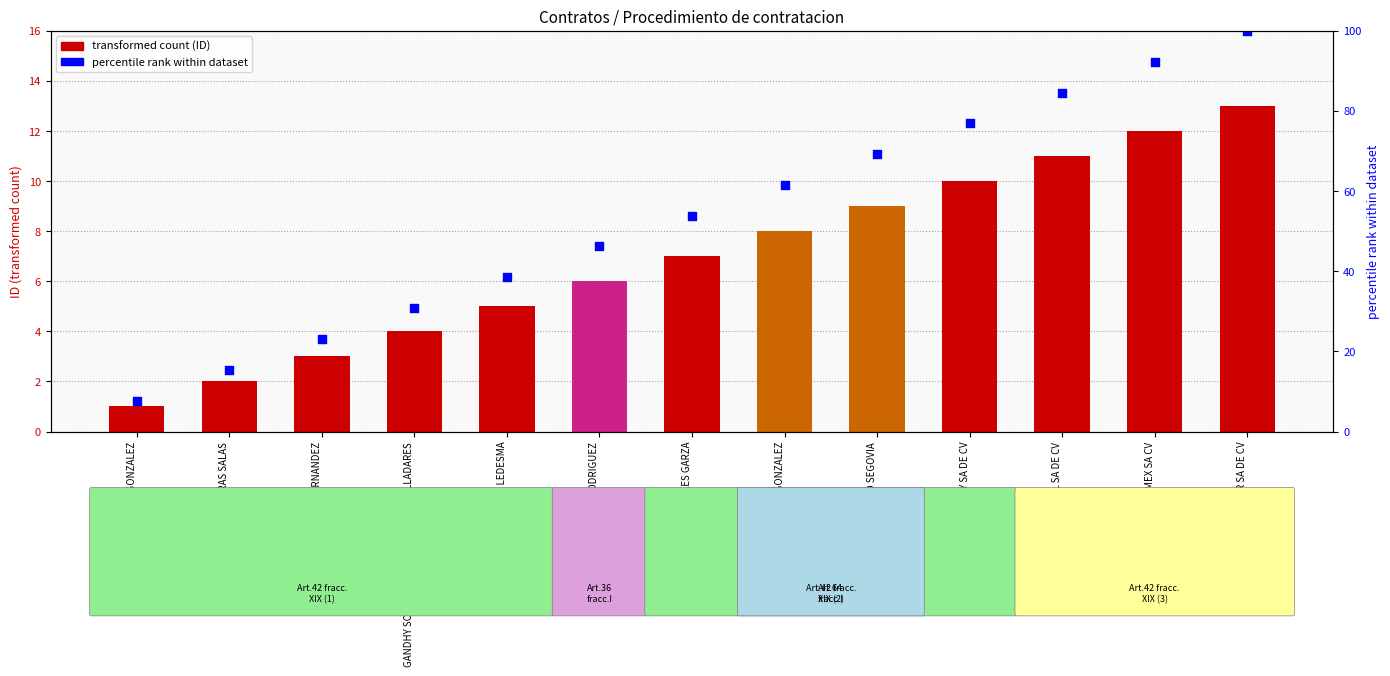

Which series reaches the maximum Y coordinate?

percentile rank within dataset